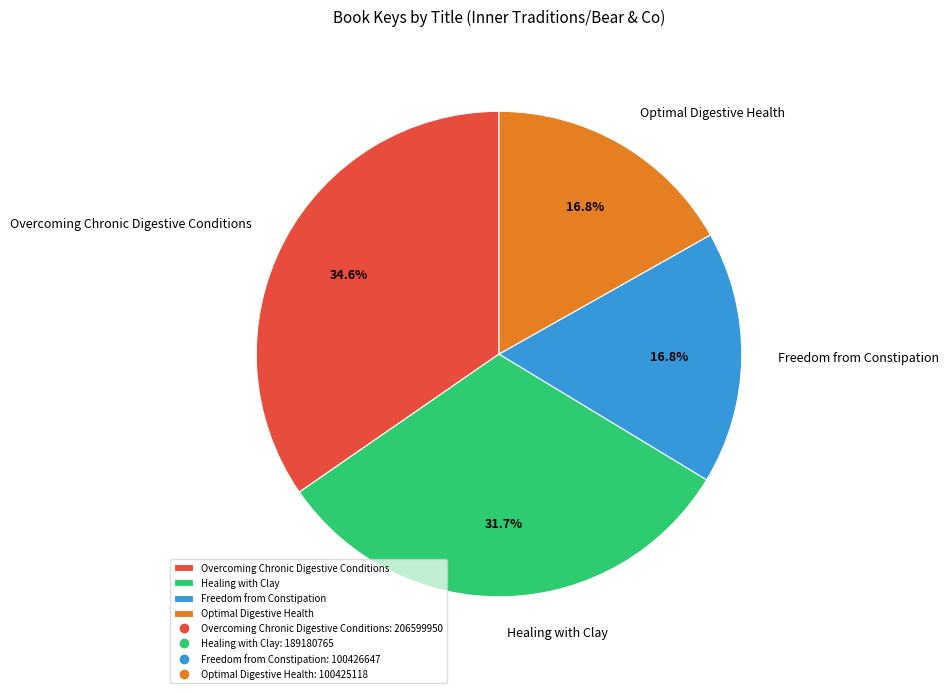

Approximately how many times larger is the value at Optimal Digestive Health compared to Freedom from Constipation?

1.0